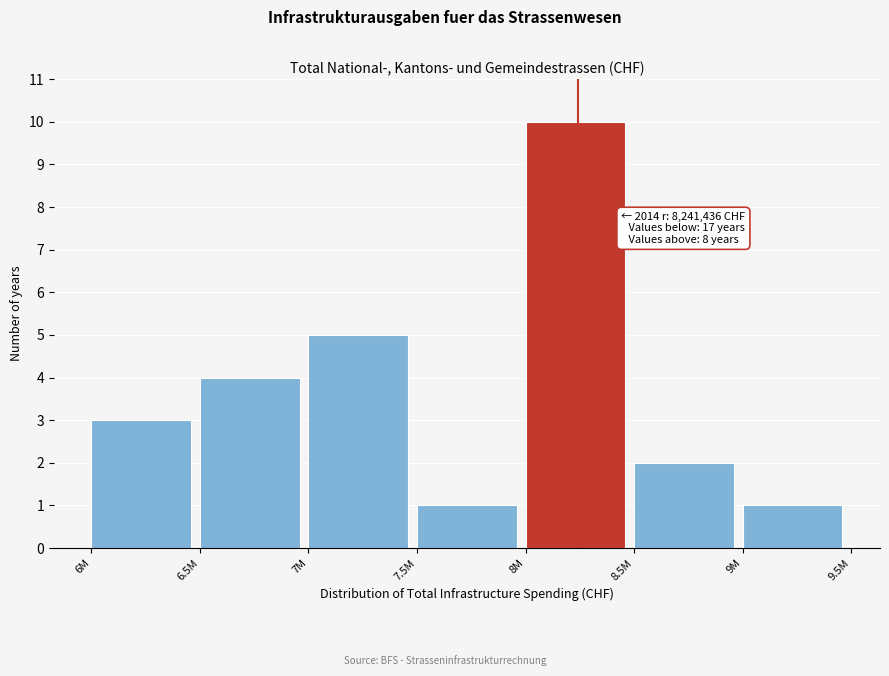

Reading left to right, extract all data points from this chart.

3	4	5	1	10	2	1